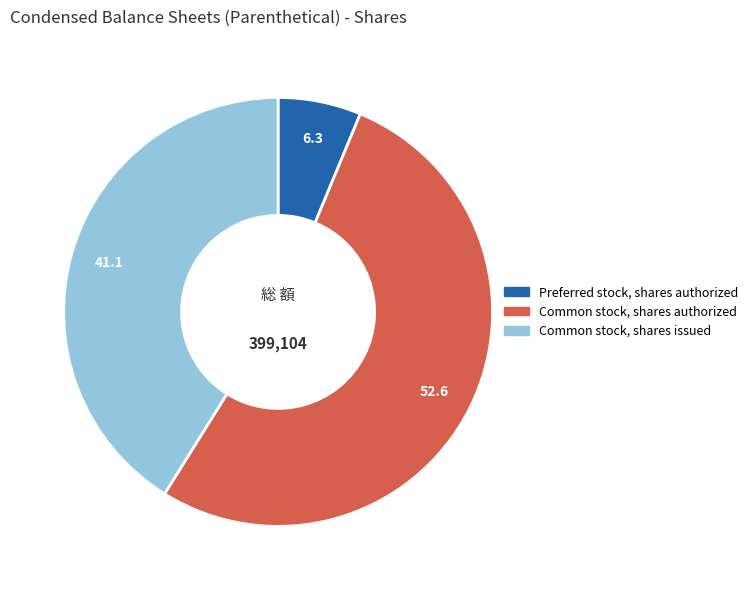

Does any single category account for the majority?

Yes